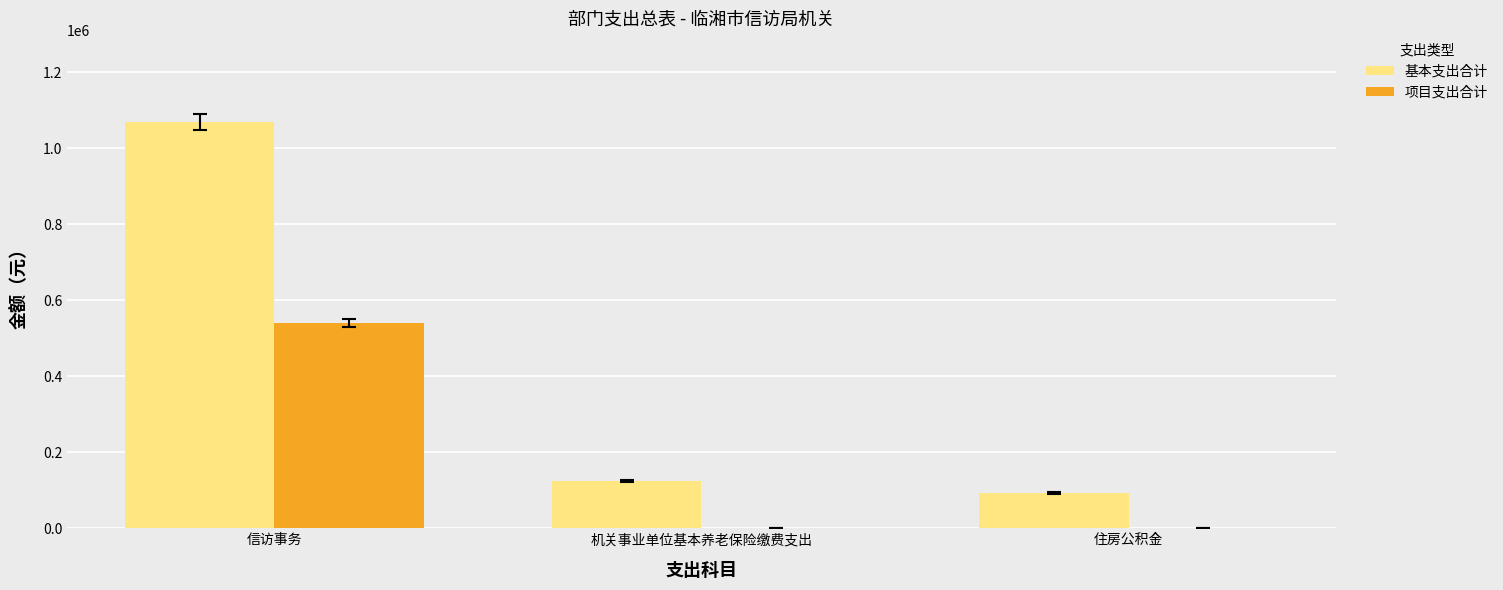

Reading left to right, list all the values displayed in this chart.

基本支出合计: 信访事务=1068909.7	机关事业单位基本养老保险缴费支出=124232.3	住房公积金=93174.2
项目支出合计: 信访事务=540000.0	机关事业单位基本养老保险缴费支出=0.0	住房公积金=0.0